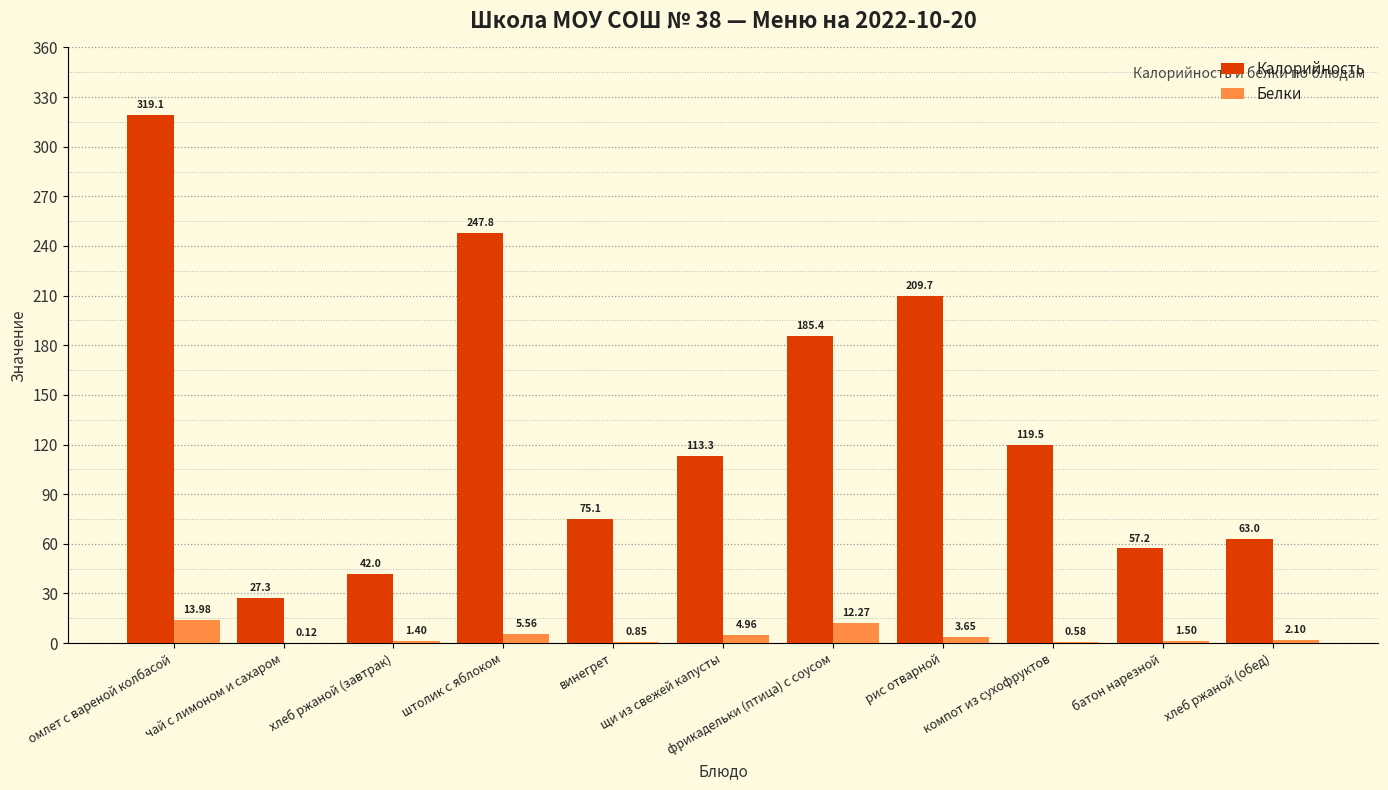

What is the sum of all Белки values?

47.0